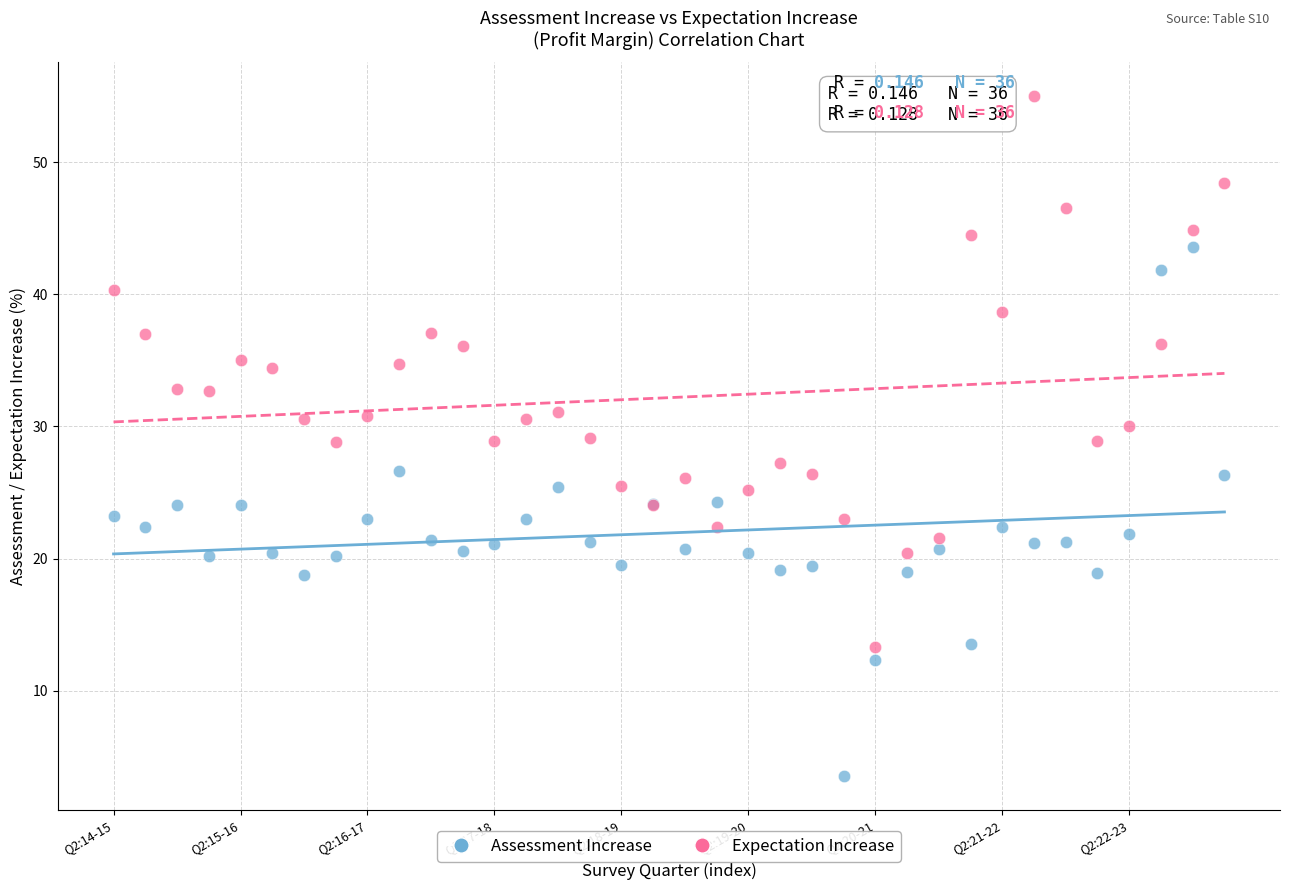

Which series has the widest spread of Y values?

Expectation Increase